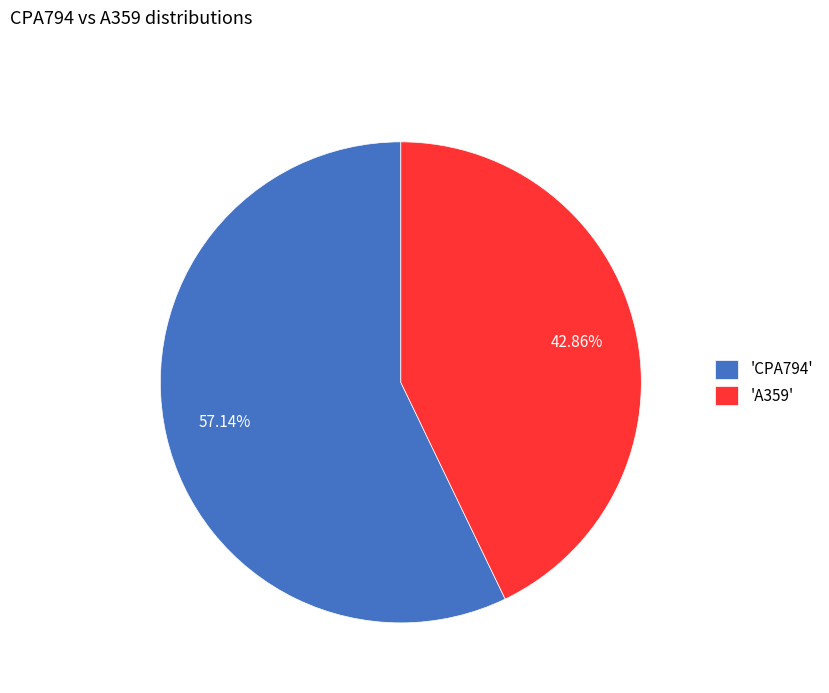

Rank the categories by value from highest to lowest.

'CPA794', 'A359'